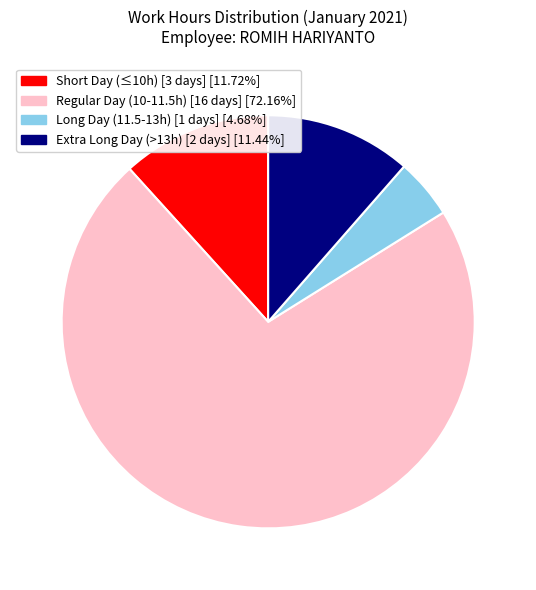

Does any single category account for the majority?

Yes